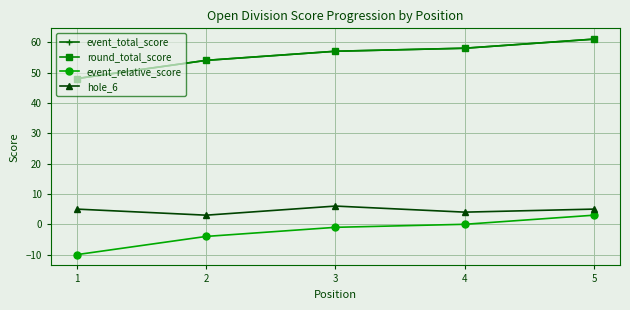

True or false: round_total_score and hole_6 cross at least once.

False